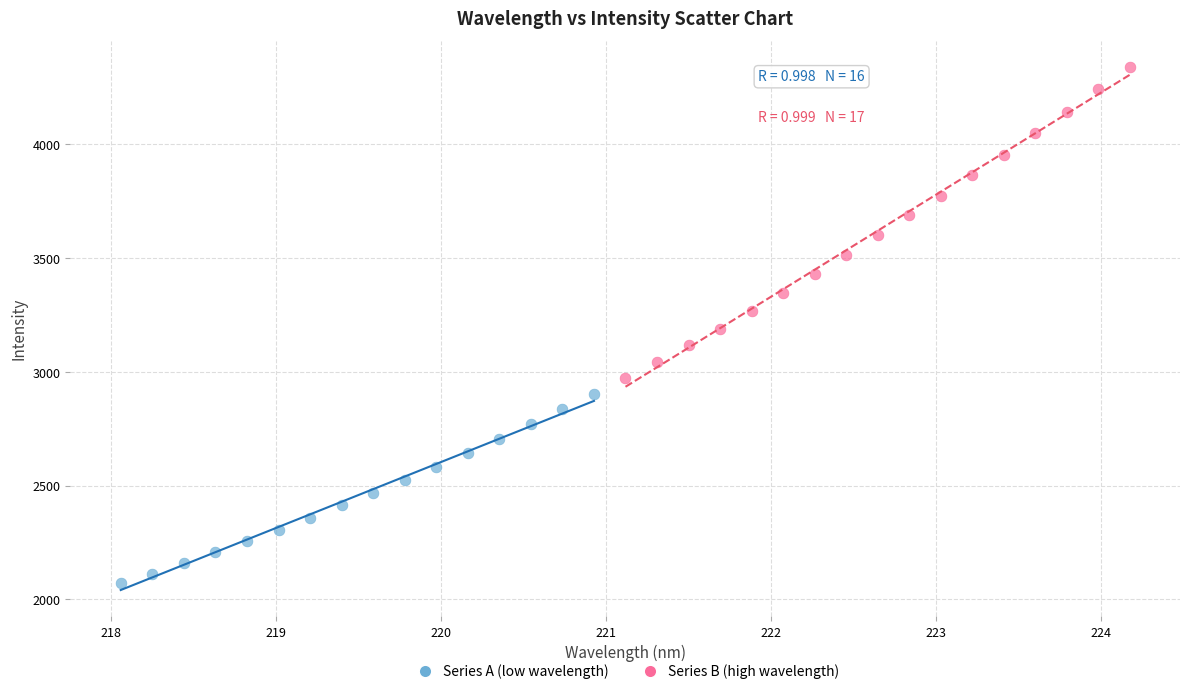

What are all the series names shown in the legend?

Series A (low wavelength), Series B (high wavelength)